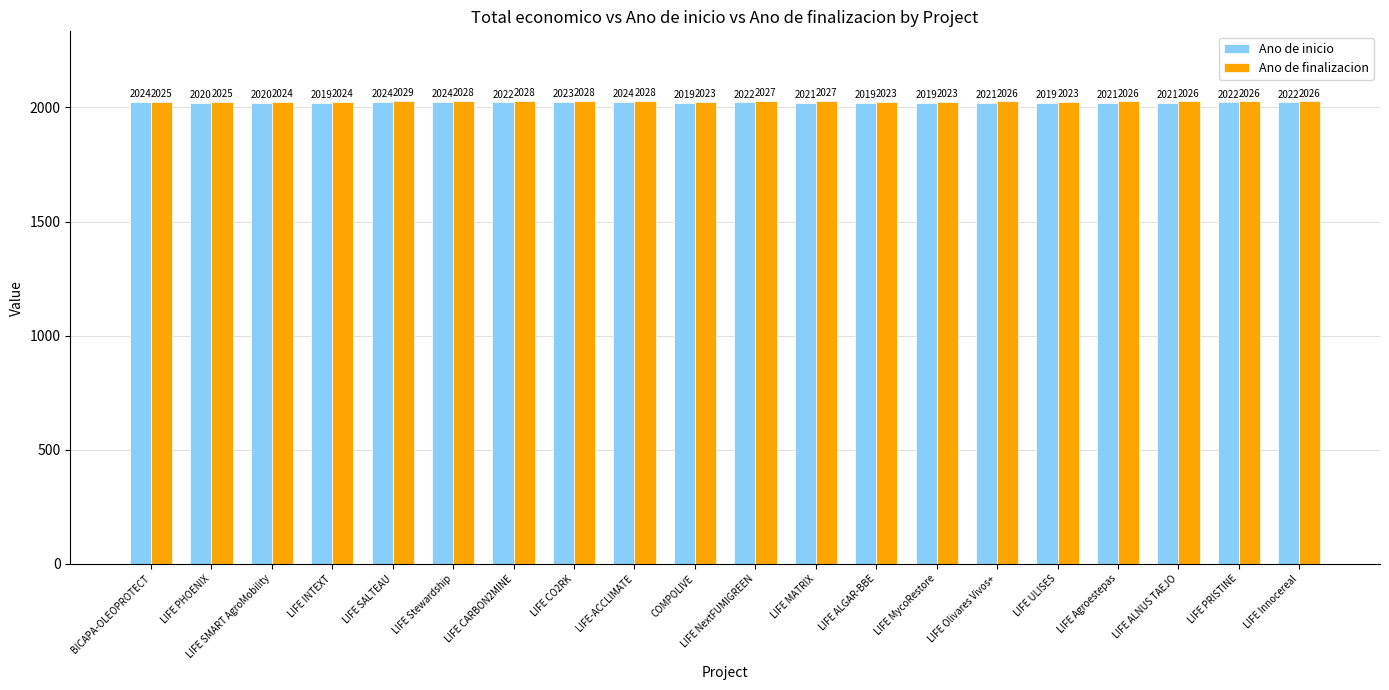

What is the value of the Ano de finalizacion bar at the 9th from the left?

2028